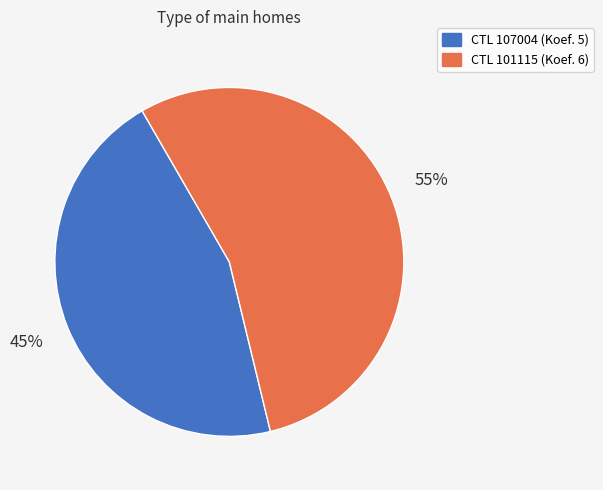

Is there a majority slice in this chart?

Yes